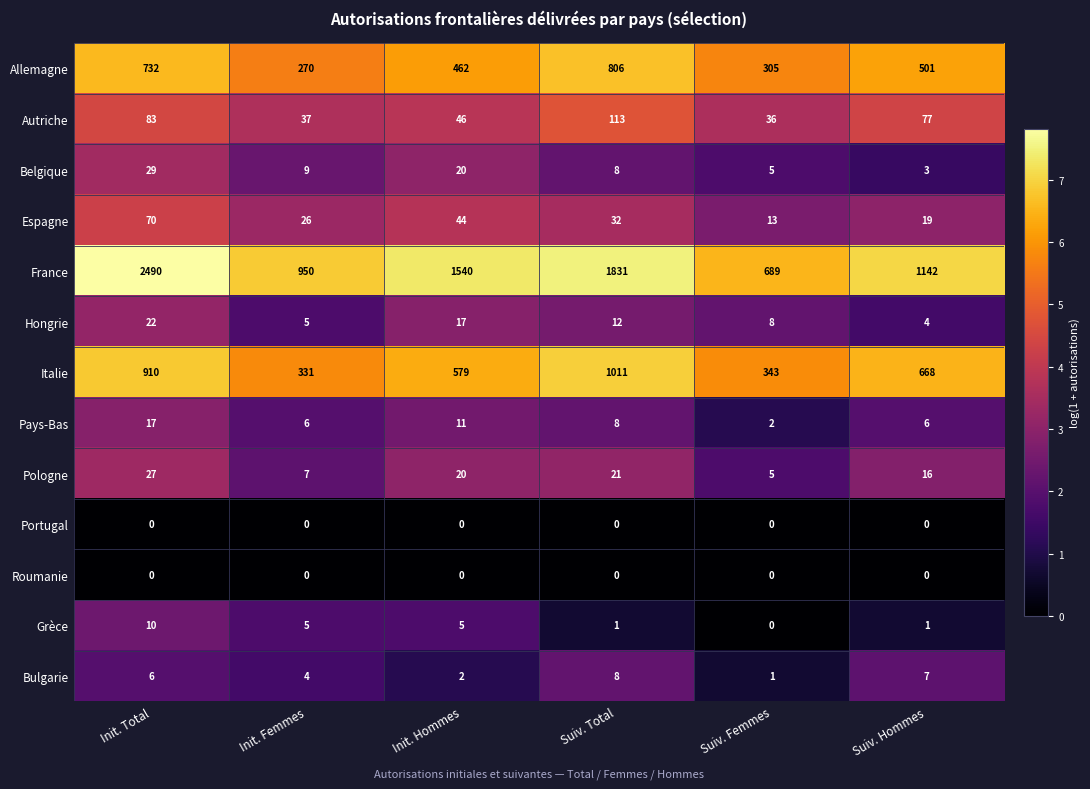

True or false: Pays-Bas has a value of 3 at Suiv. Femmes.

False